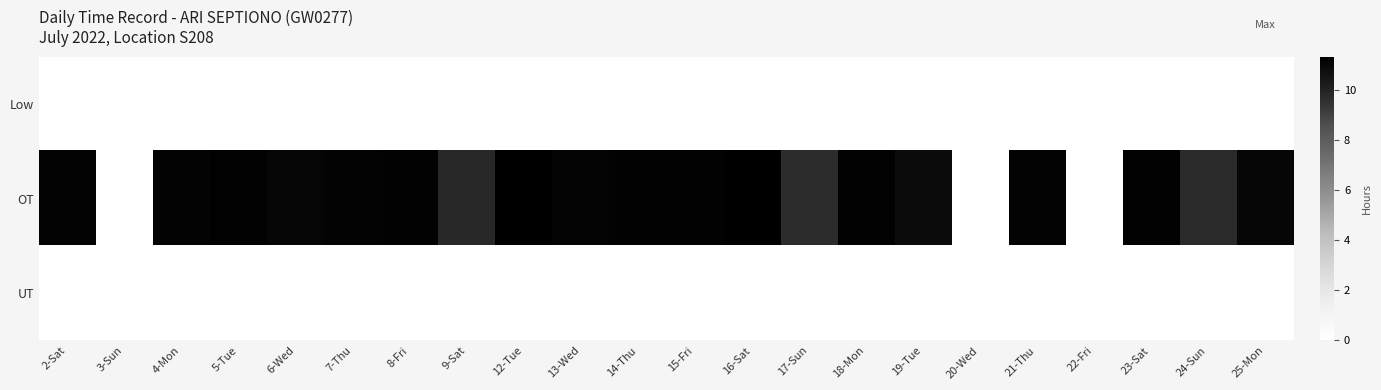

Between 18-Mon and 12-Tue, which is larger?

18-Mon